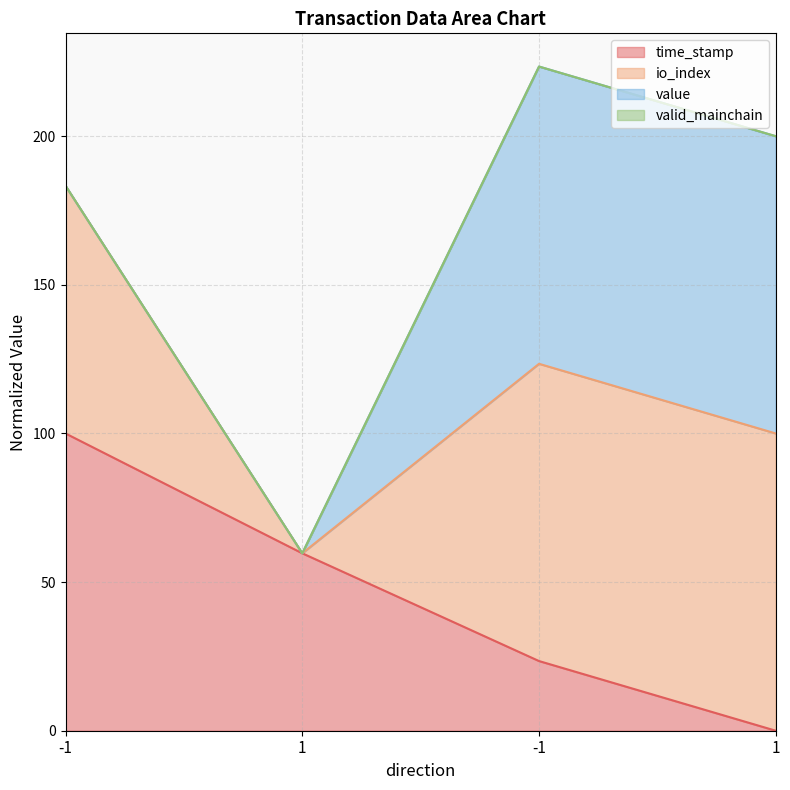

Which series has the largest range (max minus min)?

io_index